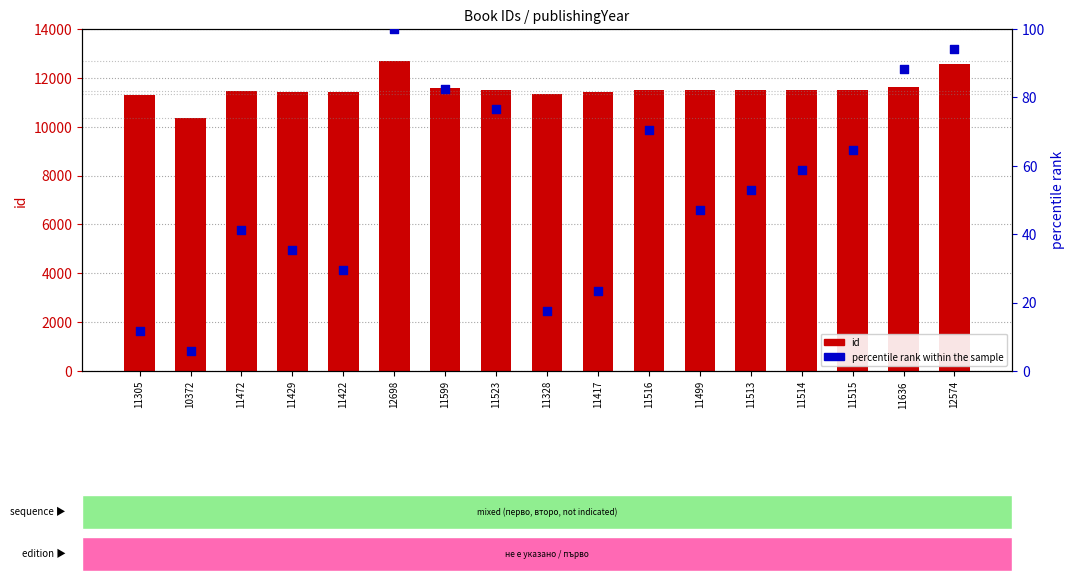

Which series contains the lowest Y value?

percentile rank within the sample